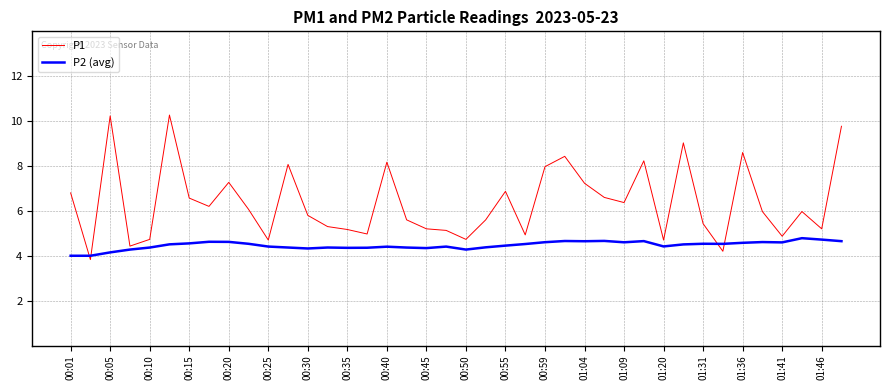

Which series has the largest total across all categories?

P1